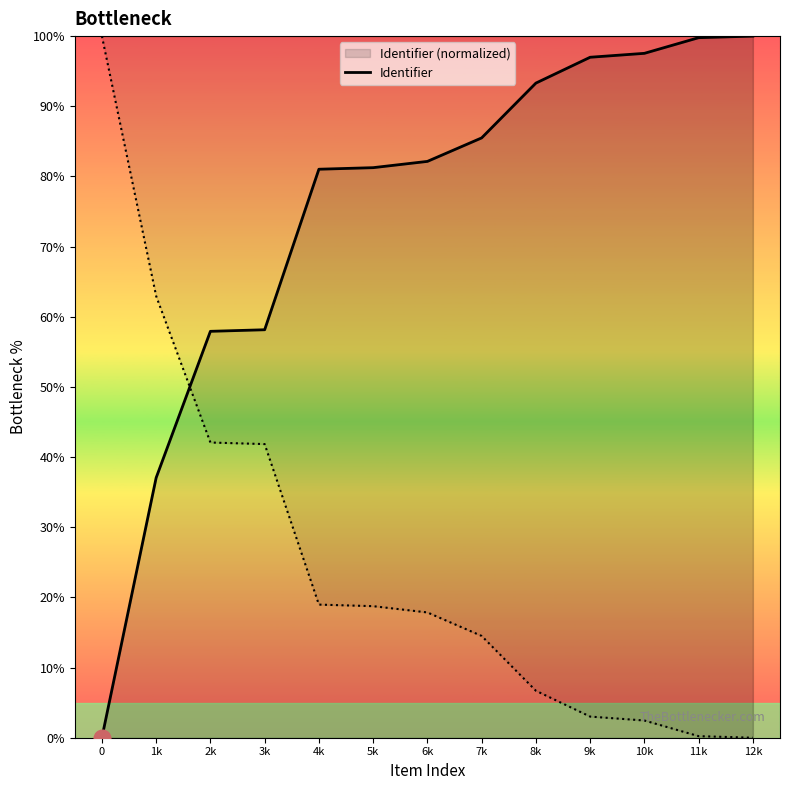

List the labels in order of value, largest first.

12k, 11k, 10k, 9k, 8k, 7k, 6k, 5k, 4k, 3k, 2k, 1k, 0